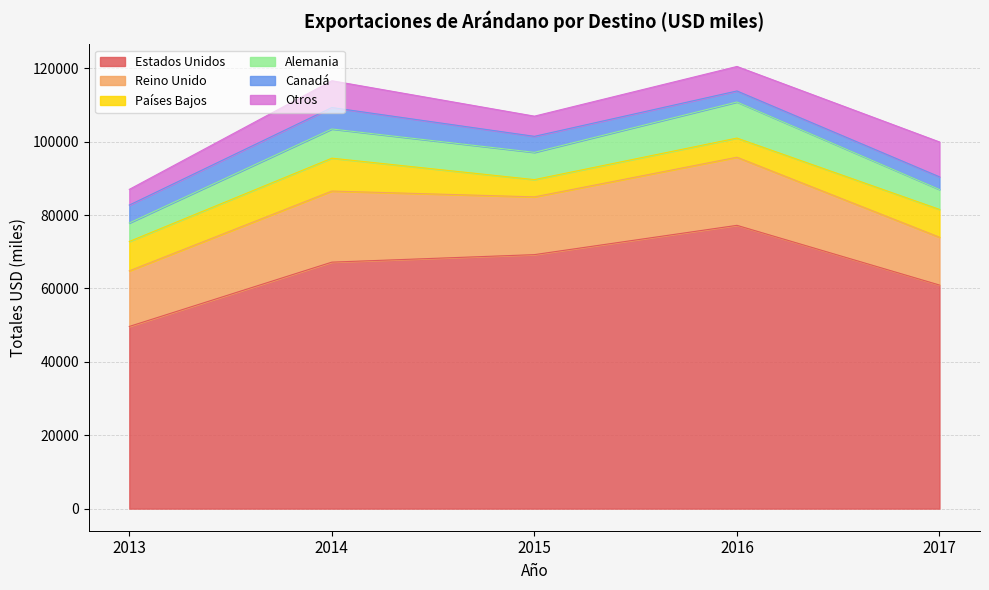

What is the approximate value of Reino Unido at 2017?

13032.2